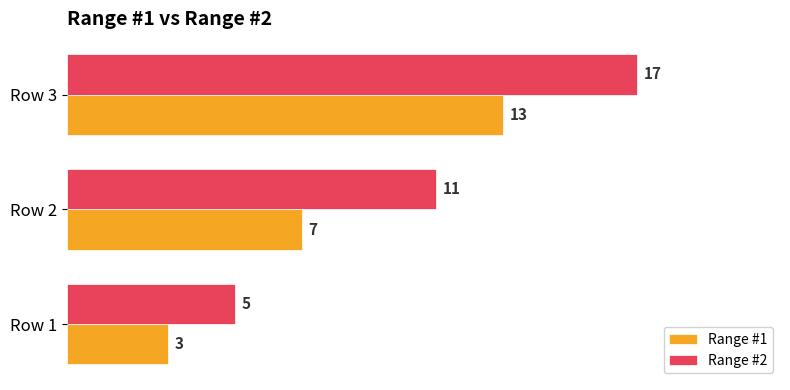

What is the difference between the maximum and minimum values in the Range #2 series?

12